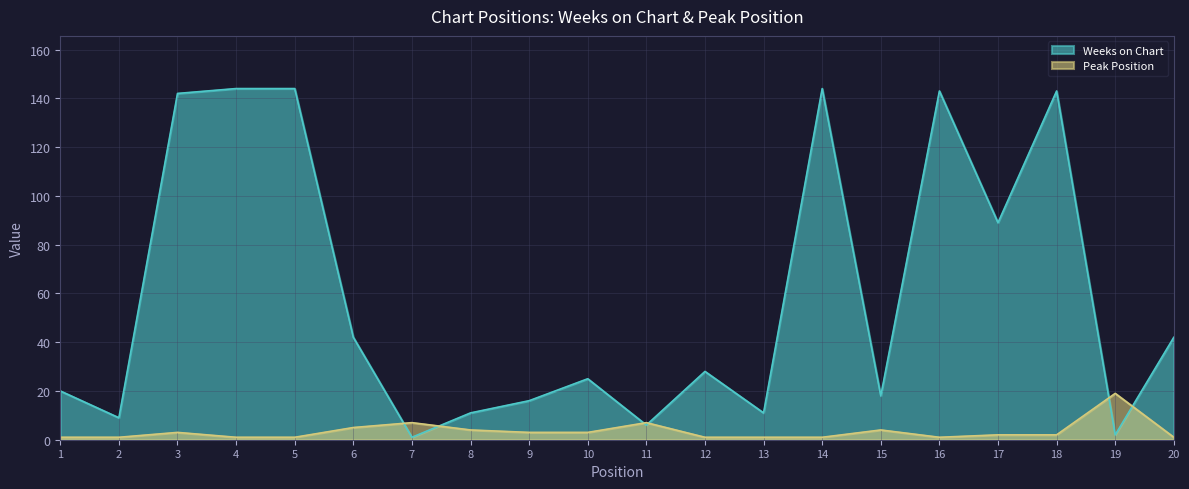

Is the value of Peak Position at 5 greater than the value of Weeks on Chart at 15?

No